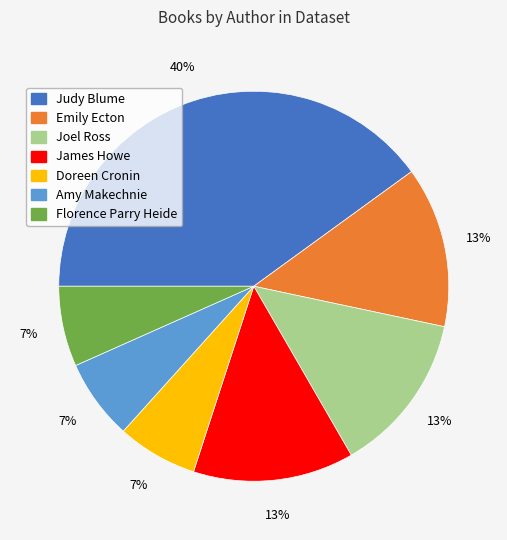

Combined, do Emily Ecton and Amy Makechnie account for over 50%?

No